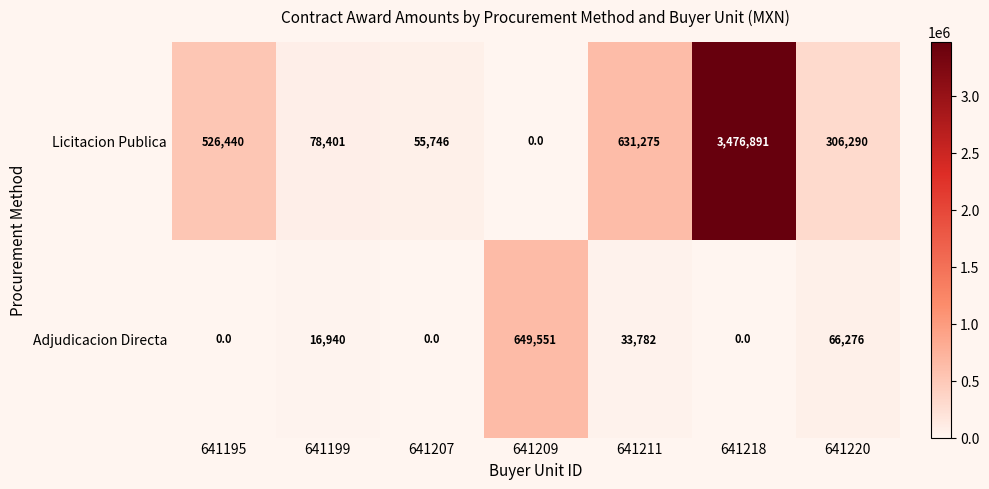

How many positive values does the Licitacion Publica series have?

6